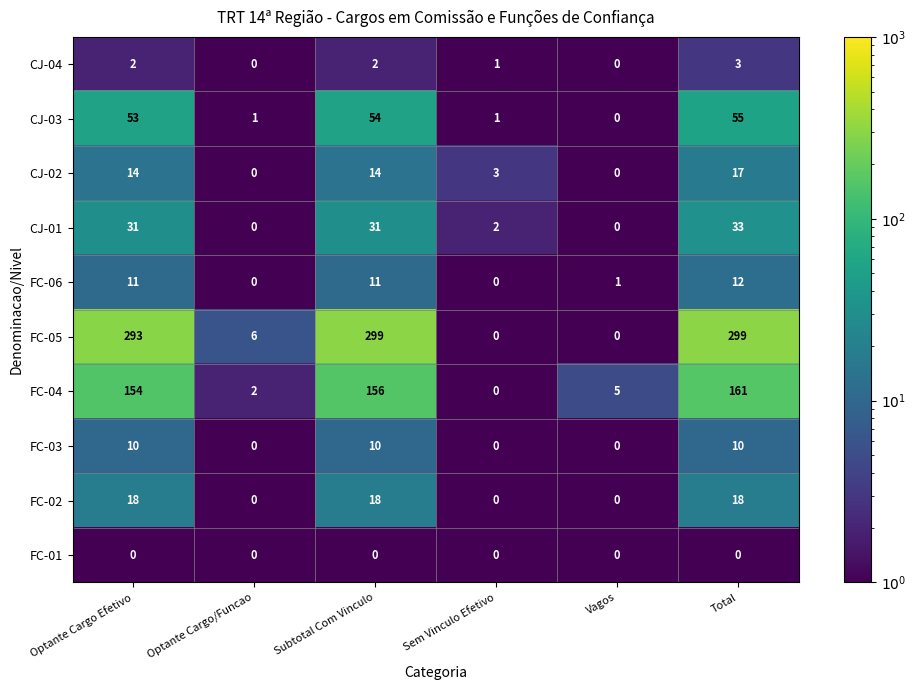

What is the maximum value for FC-05?

299